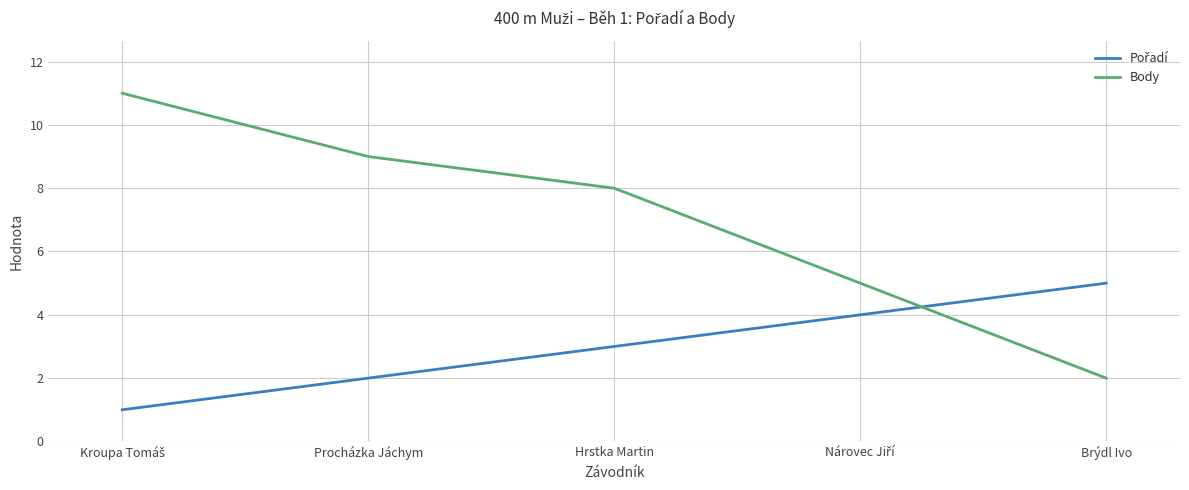

Is it true that Body equals 12 at Procházka Jáchym?

False